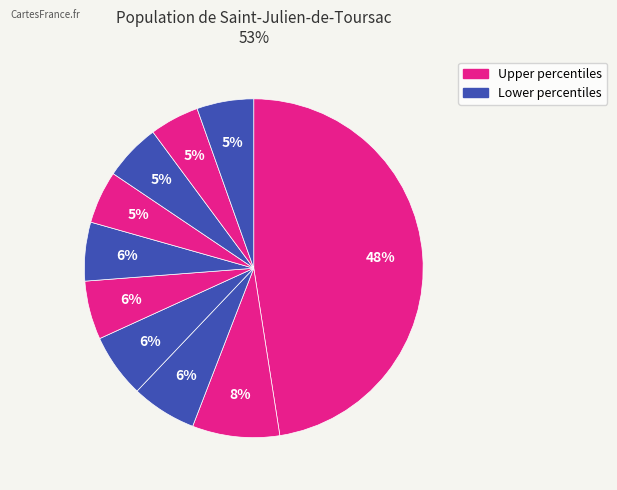

How many segments does this pie chart have?

10